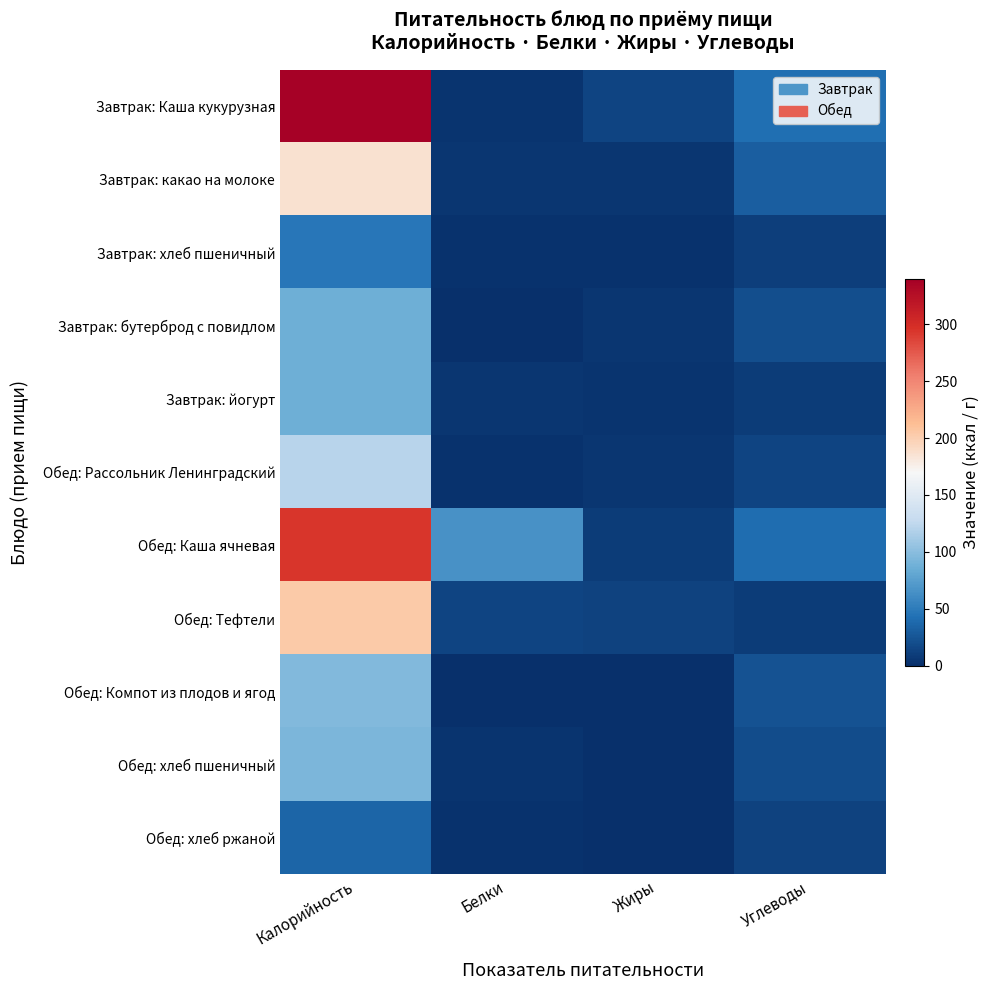

What is the total value across all series at Углеводы?

231.2